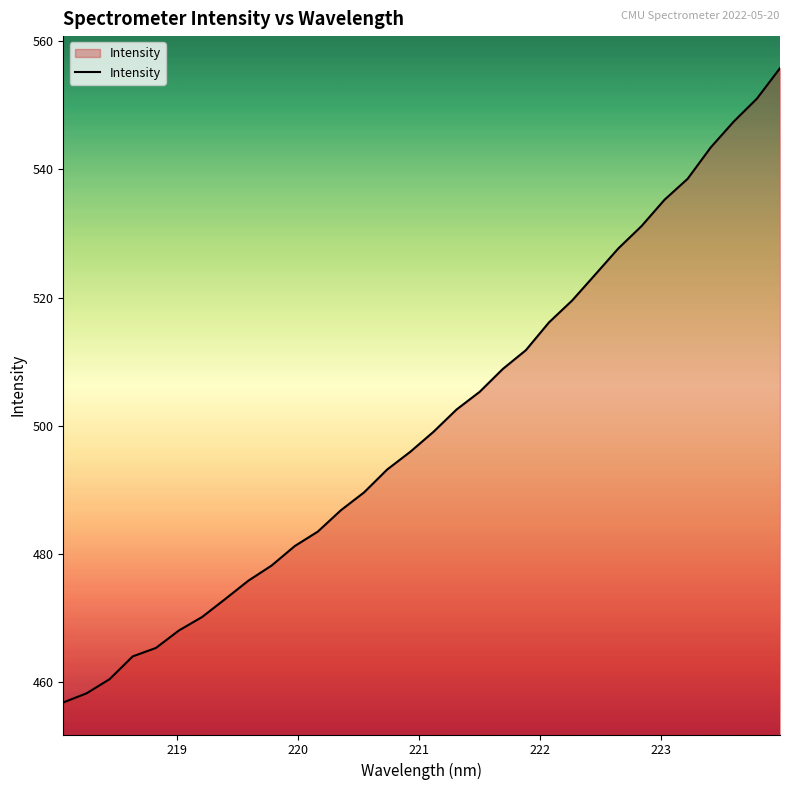

How many values are below 499?

16